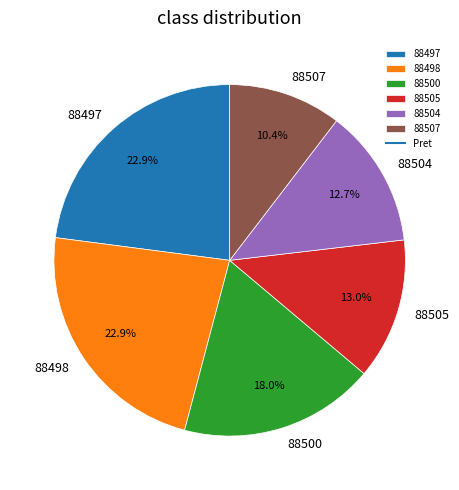

To the nearest percent, what percentage of the pie is 88500?

18%